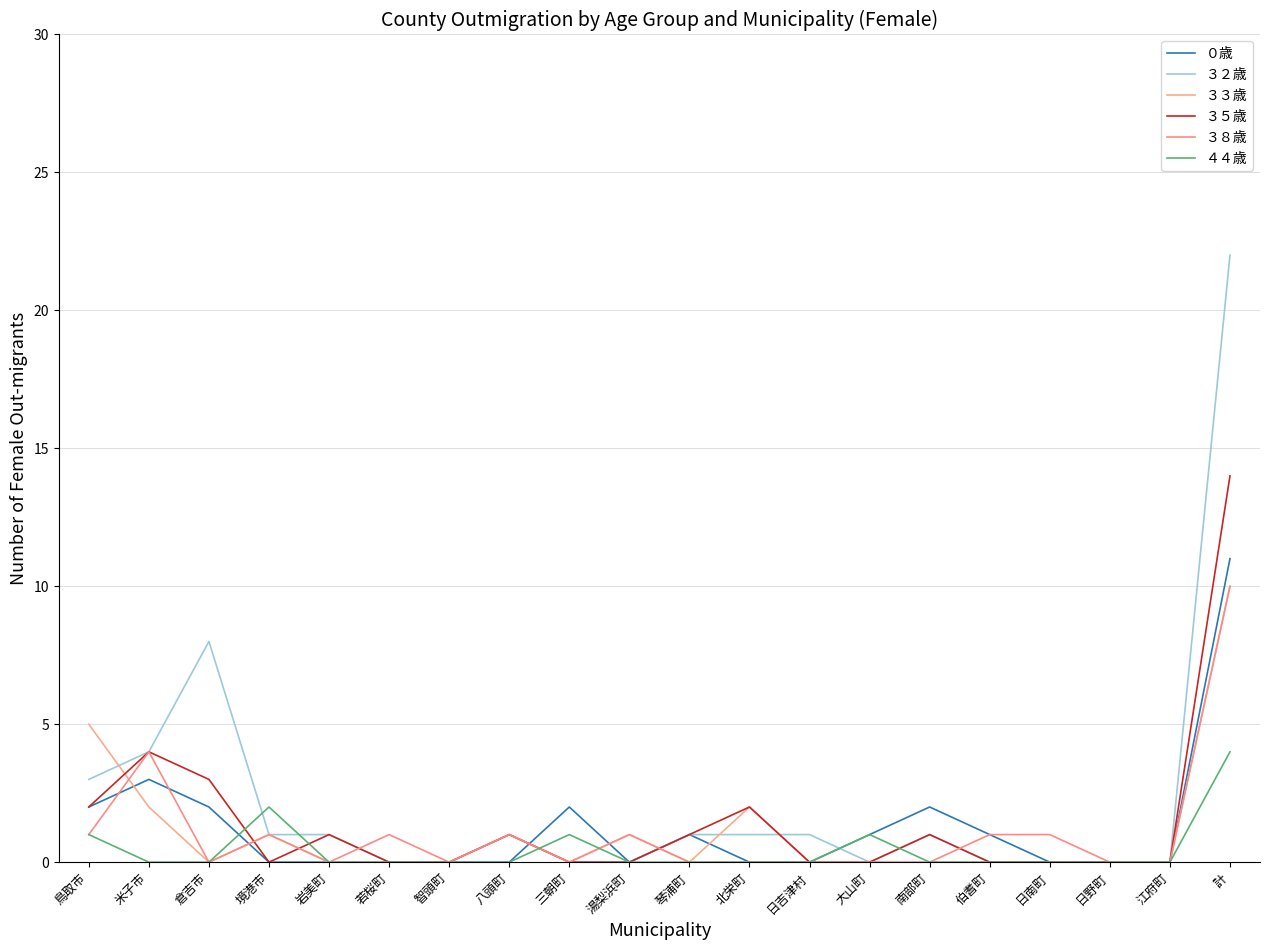

At which label is ３２歳 closest to 11?

倉吉市